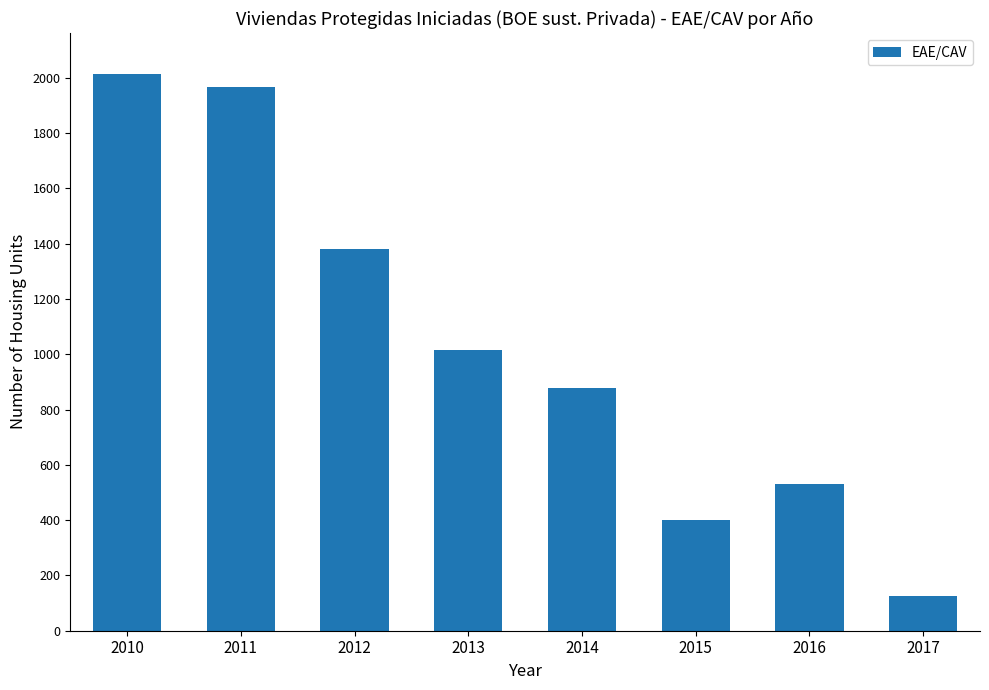

Rank the categories by value from highest to lowest.

2010, 2011, 2012, 2013, 2014, 2016, 2015, 2017